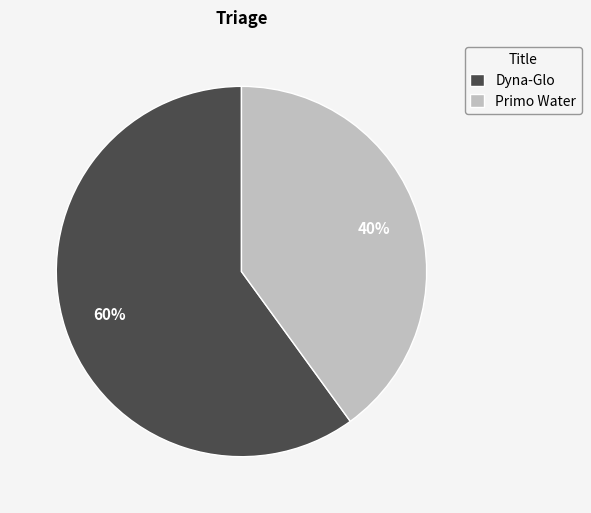

The Primo Water slice represents 50% of the pie. True or false?

False